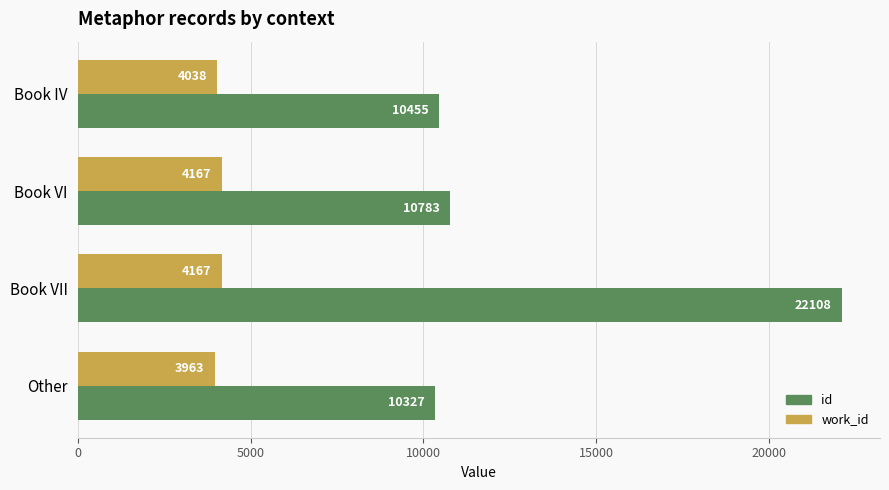

Which series has the largest range (max minus min)?

id